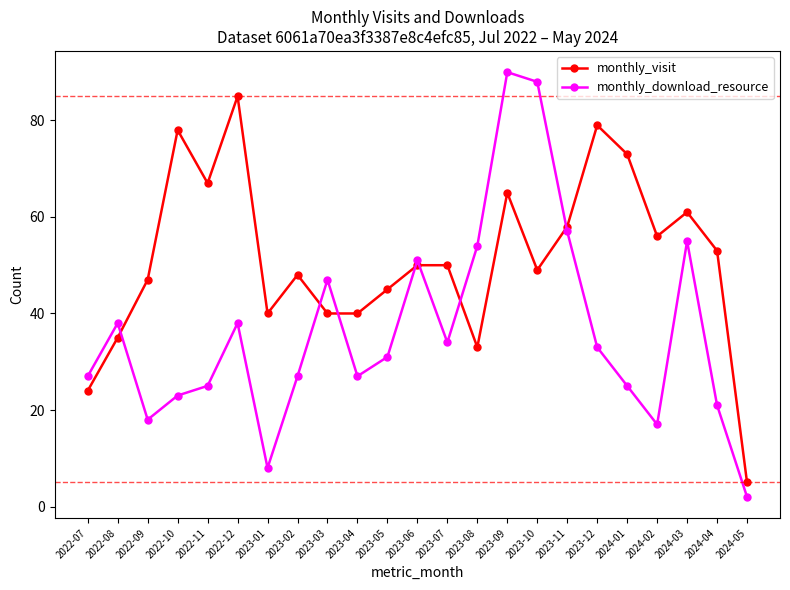

What is the label of the 21st point from the right?

2022-09